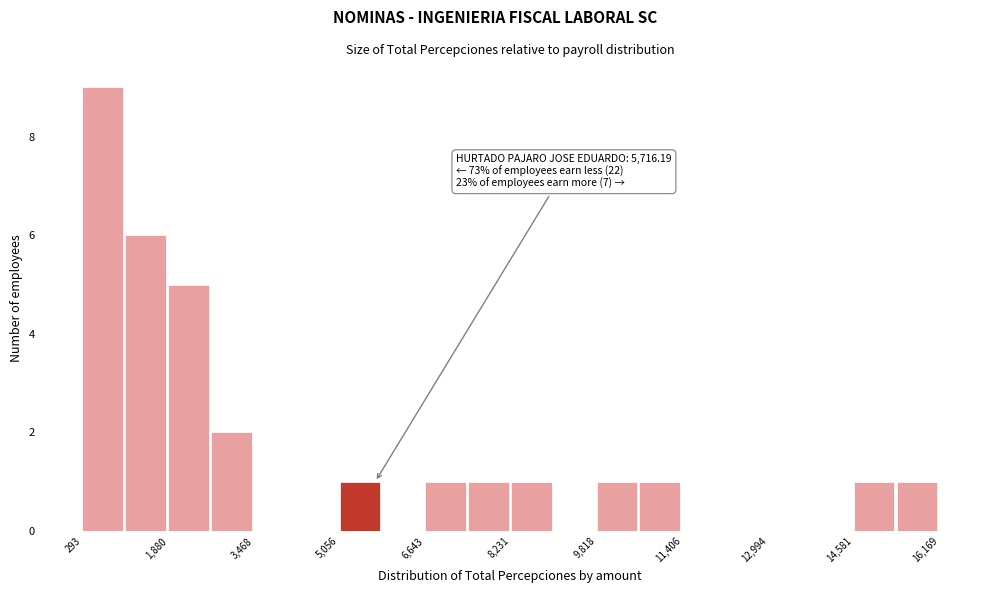

Read against the x-axis, roughly where is the centre of the tallest bar?

600